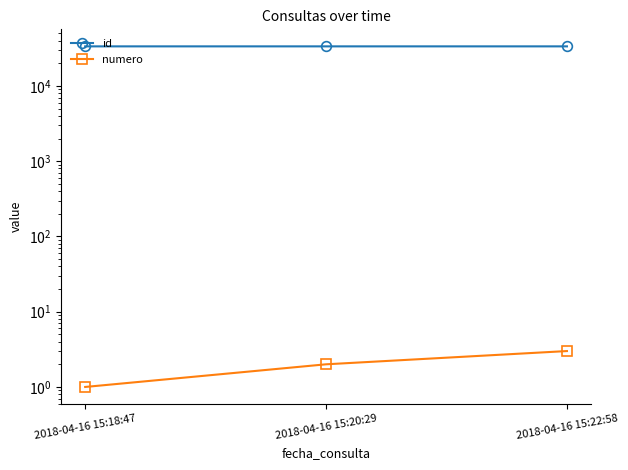

Reading left to right, extract all data points from this chart.

id: 33582	33583	33584
numero: 1	2	3